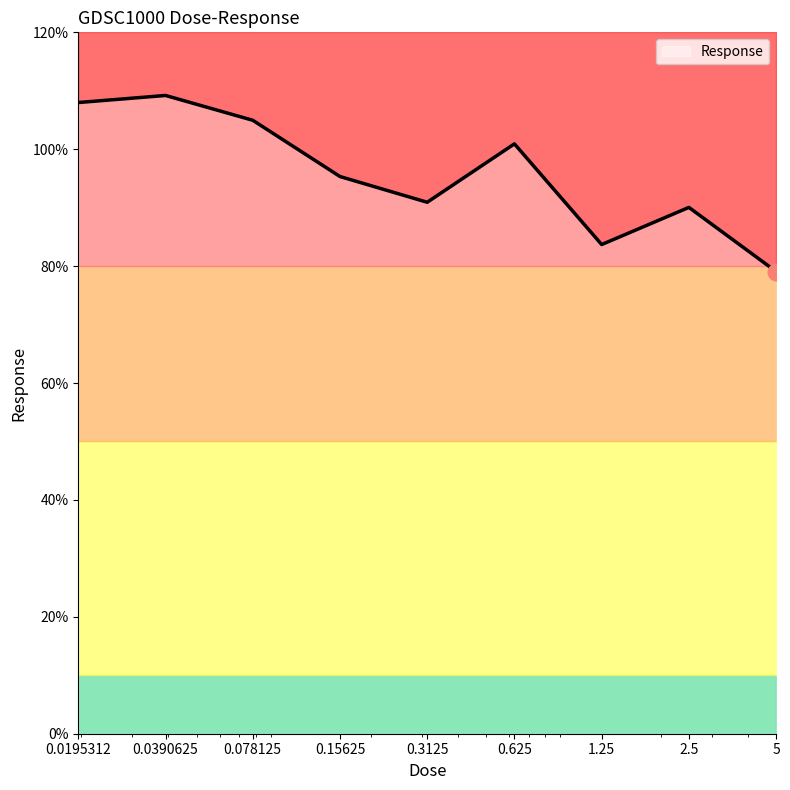

Reading left to right, transcribe all the data shown in this chart.

108.0	109.2	105.0	95.3	90.9	100.9	83.7	90.0	79.1